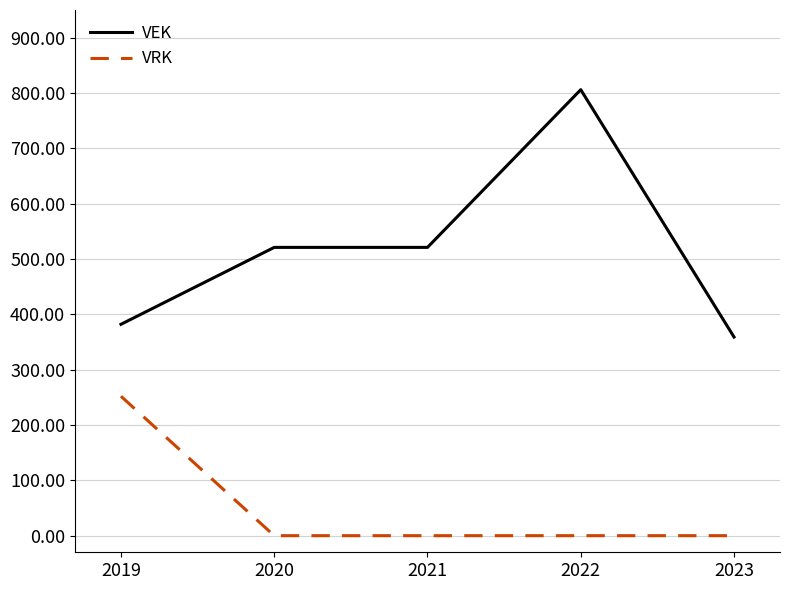

What are all the series names shown in the legend?

VEK, VRK